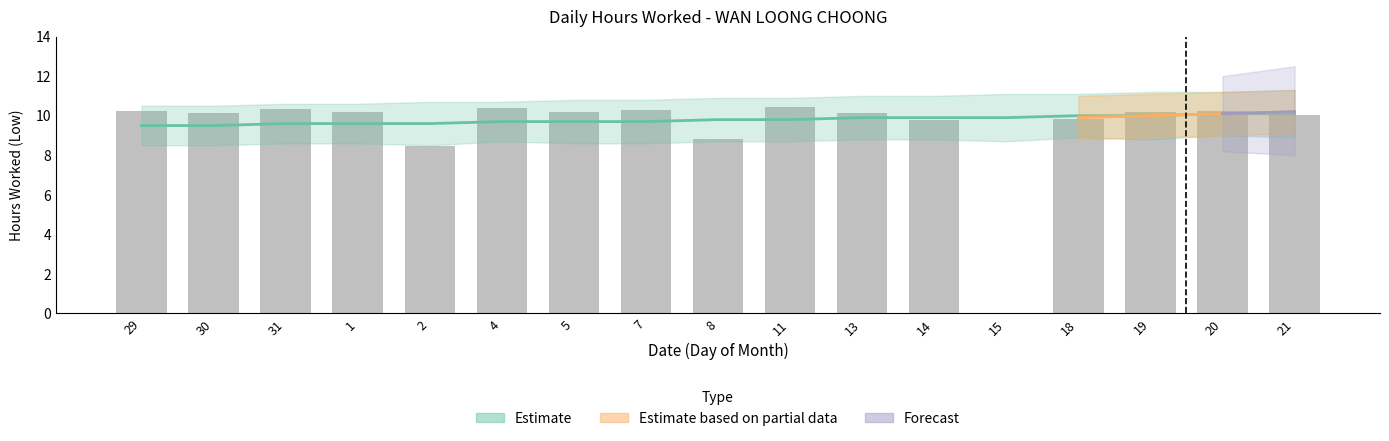

The chart shows a value of -3.6 at 15. True or false?

False